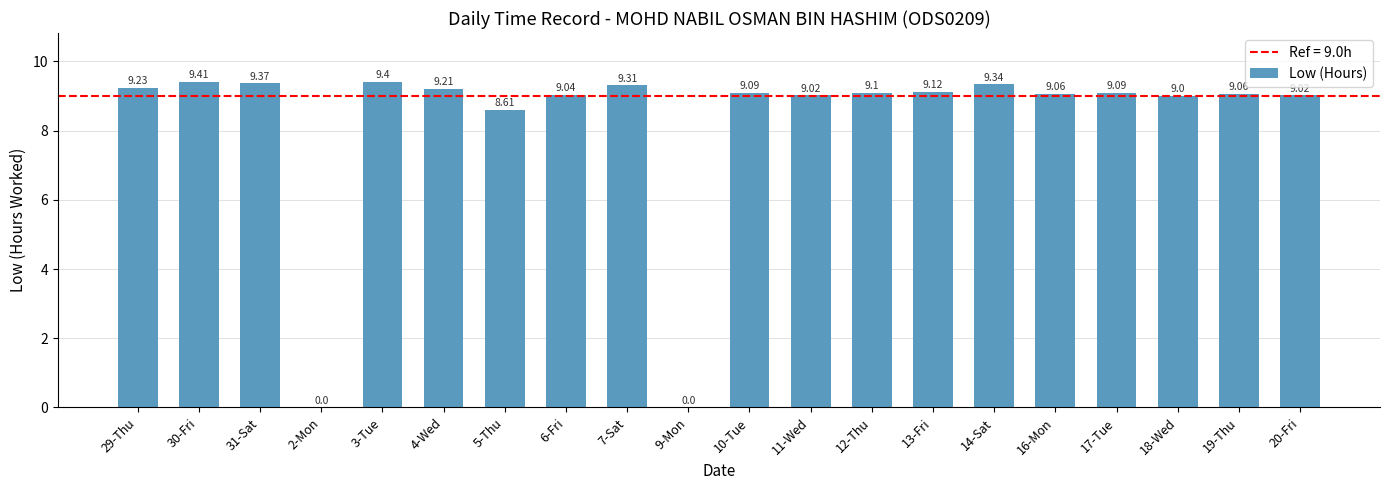

Approximately how many times larger is the value at 7-Sat compared to 13-Fri?

1.0